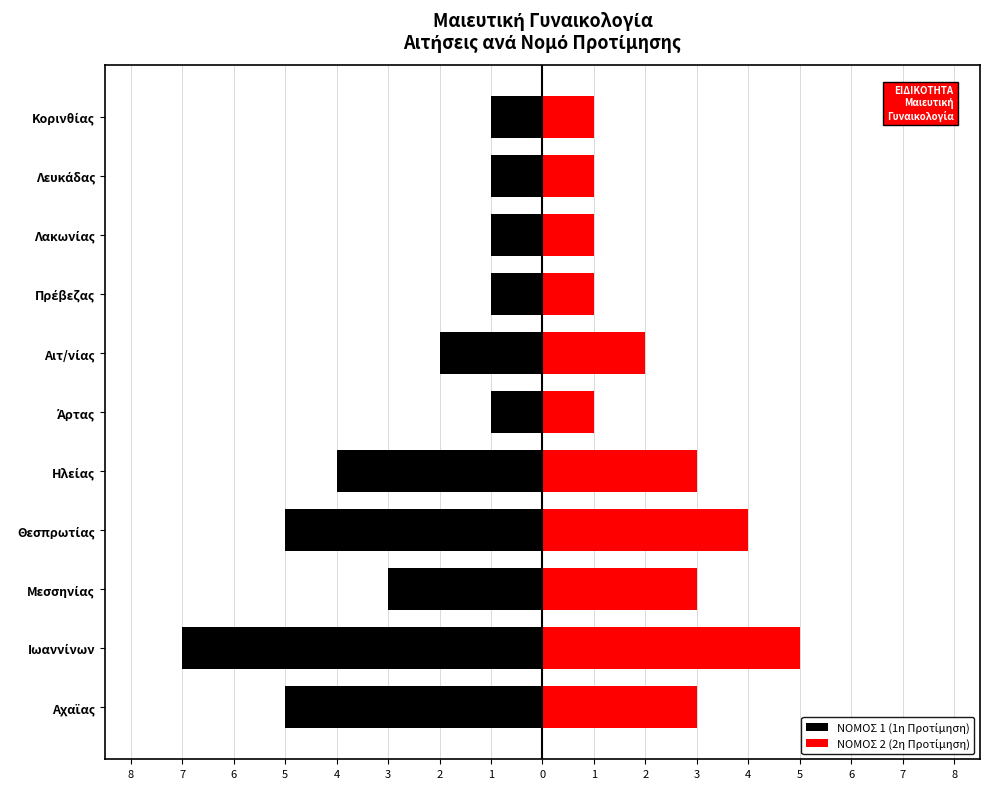

How many ΝΟΜΟΣ 1 (1η Προτίμηση) values are between -5 and -1?

10